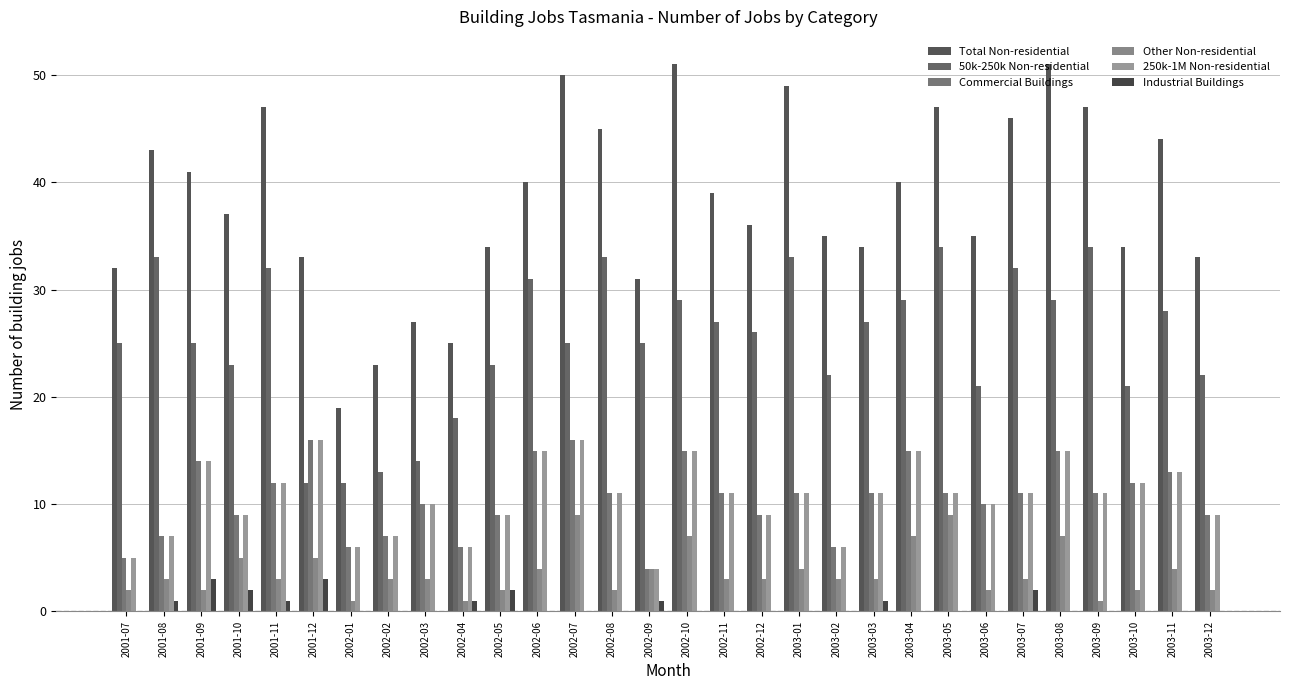

What is the difference between the second highest and second lowest values in the Commercial Buildings series?

11